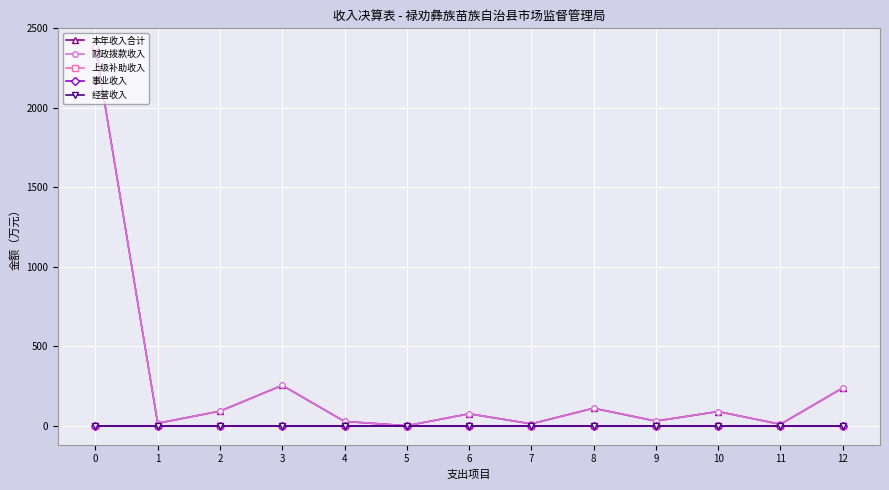

What is the value of the 本年收入合计 point at the 1st from the left?

2381.3